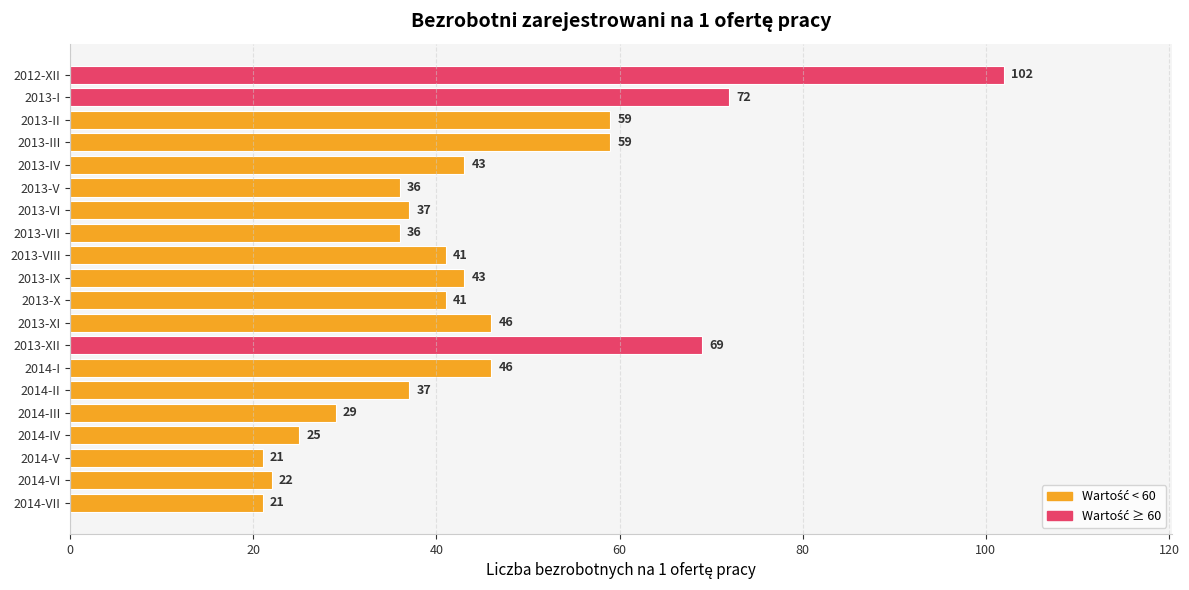

The value at 2013-V is 36. True or false?

True